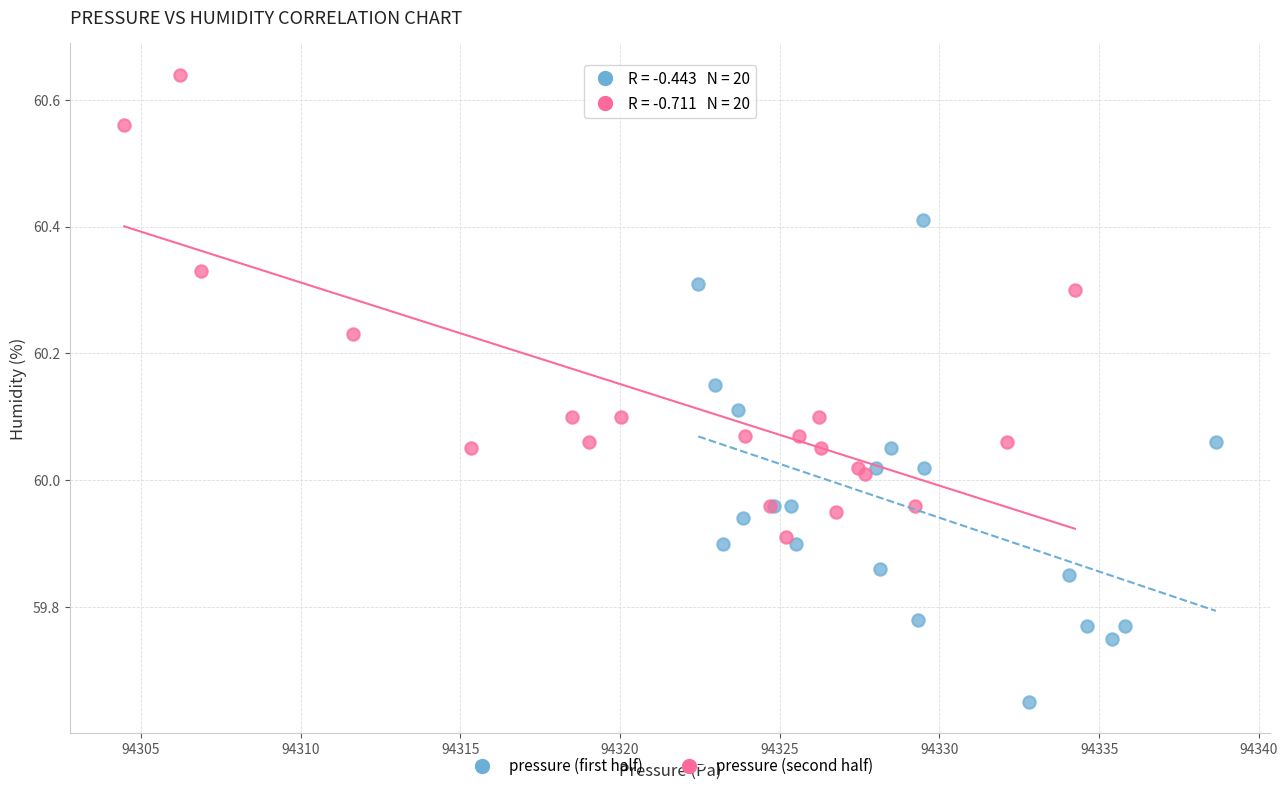

What are all the series names shown in the legend?

pressure (first half), pressure (second half)